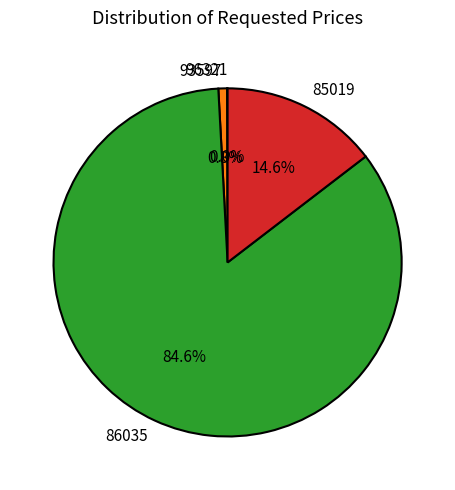

To the nearest percent, what is the average slice percentage?

25%